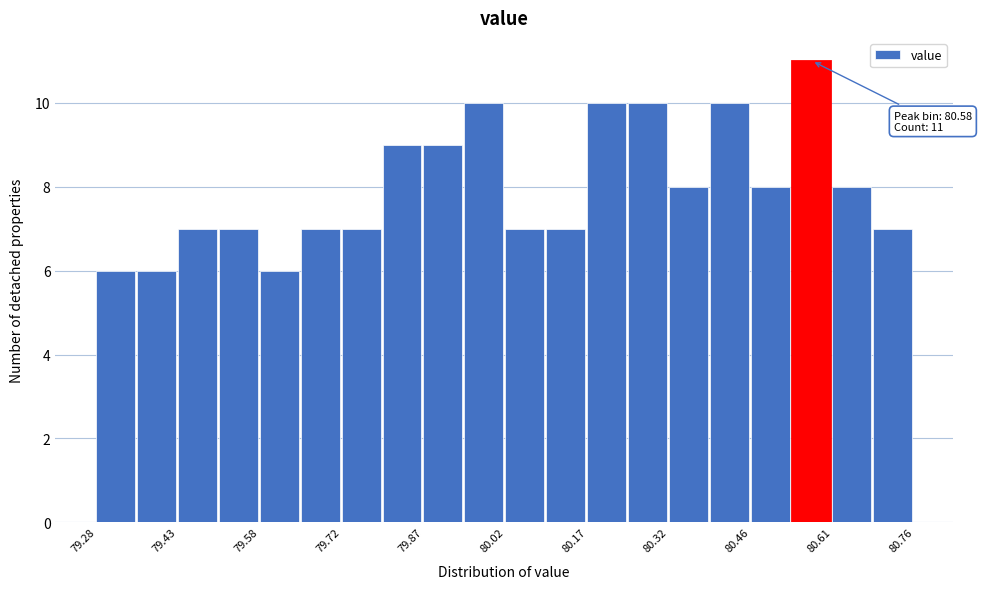

Read against the x-axis, roughly where is the centre of the tallest bar?

80.58